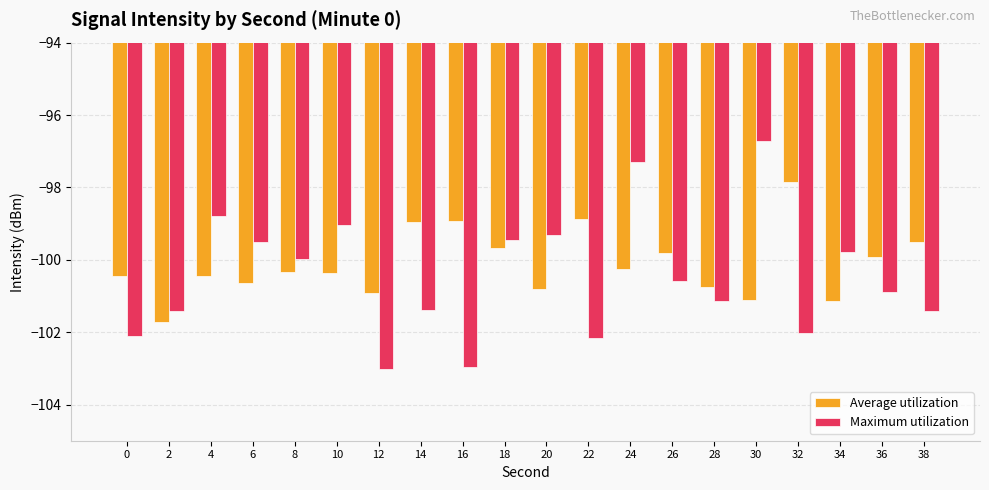

What is the minimum value shown in the chart?

-103.0